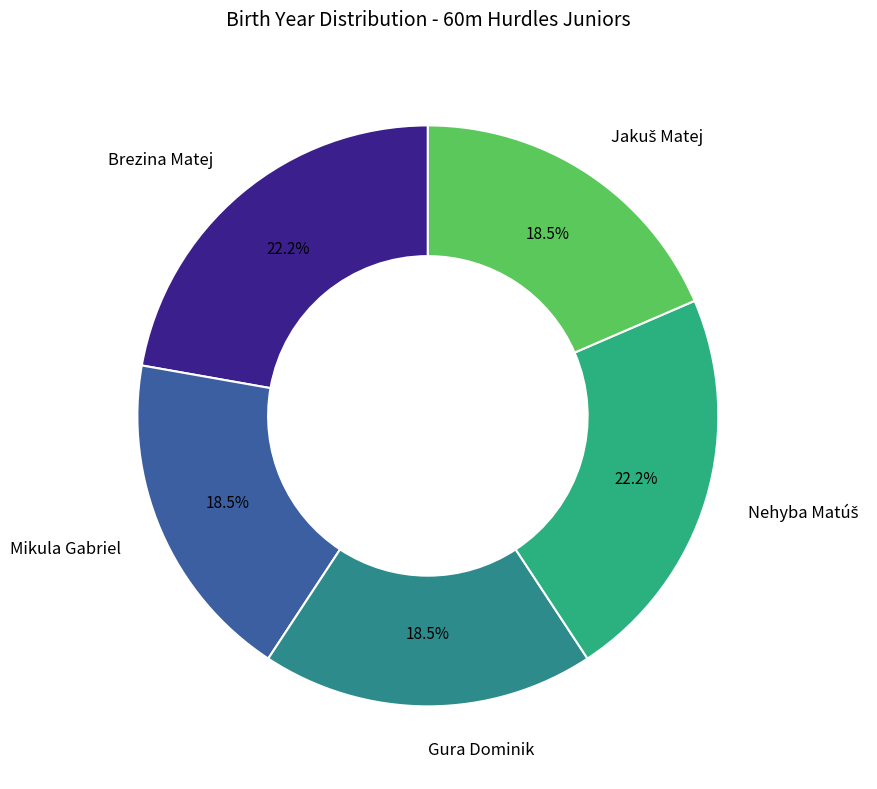

Combined, what portion of the pie is Brezina Matej and Gura Dominik?

40.7%